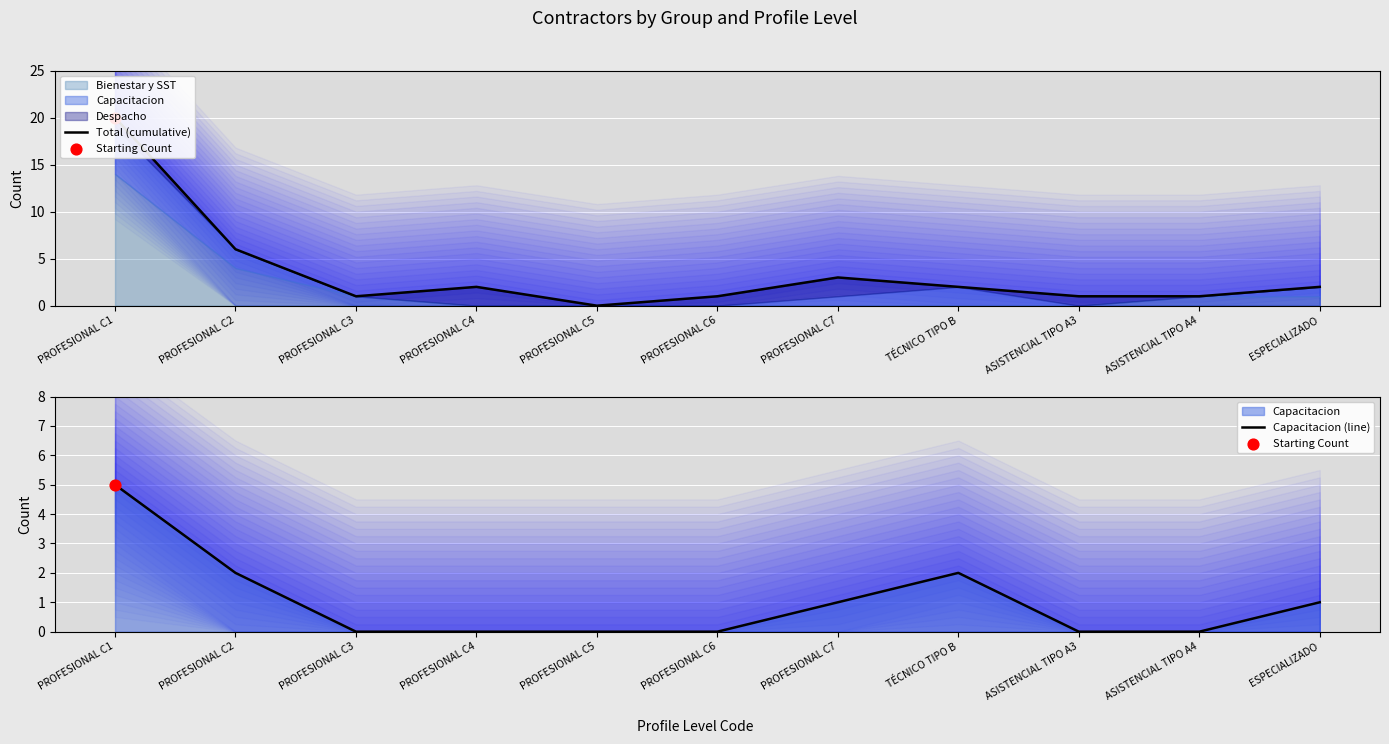

Which series contains the highest Y value?

Total (cumulative)